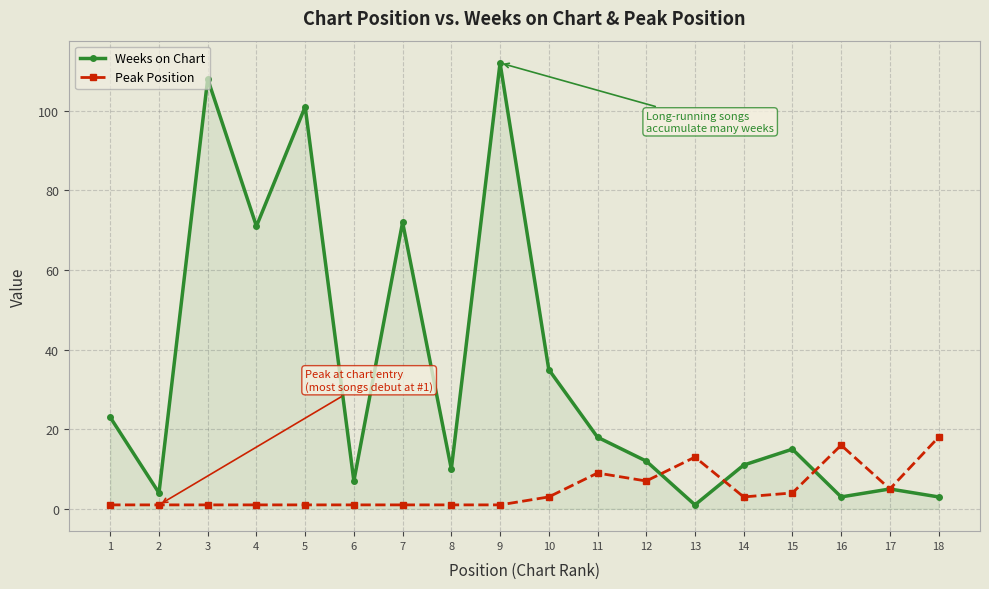

Rank the series by their average value, from lowest to highest.

Peak Position, Weeks on Chart